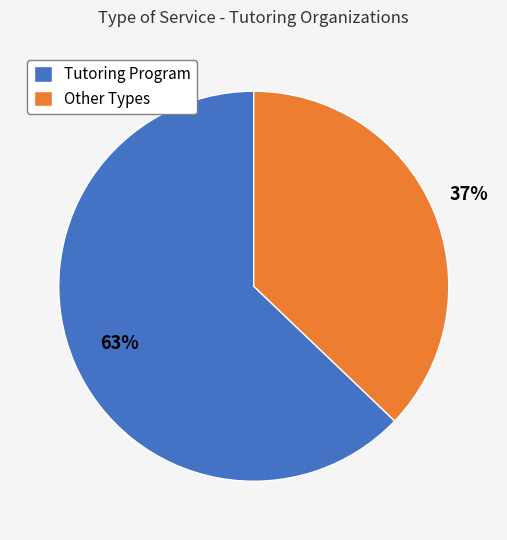

Is it true that Other Types is 37% of the pie?

True